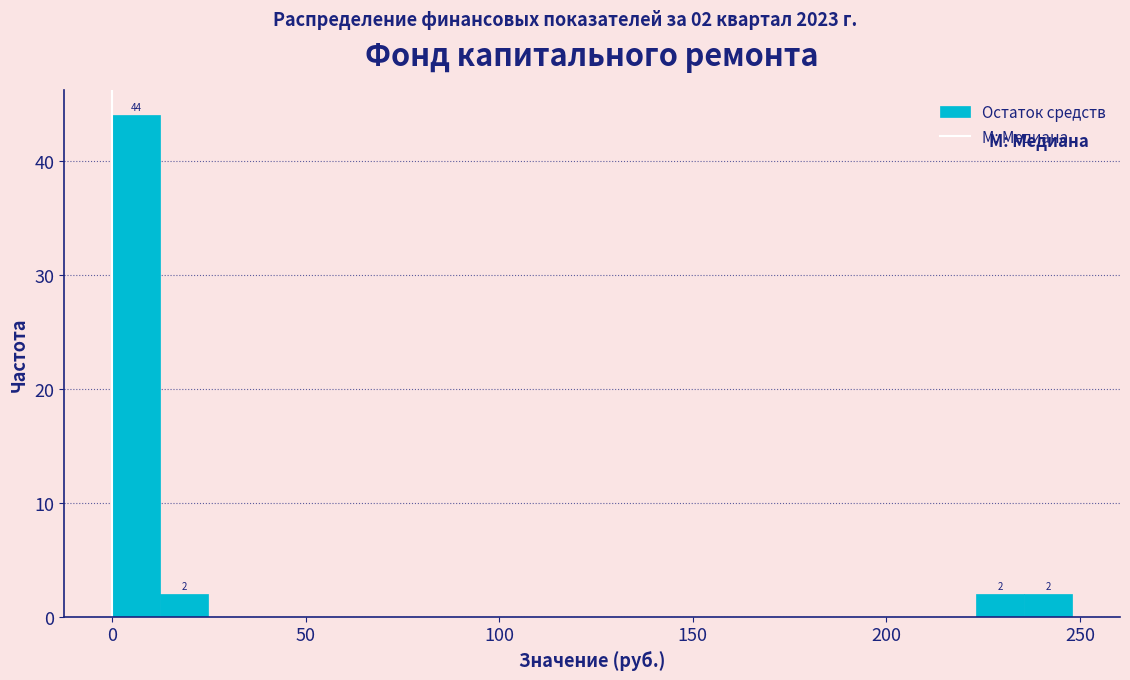

Around what value on the x-axis is the tallest bar? Give the approximate position of its centre, as read against the axis.

5